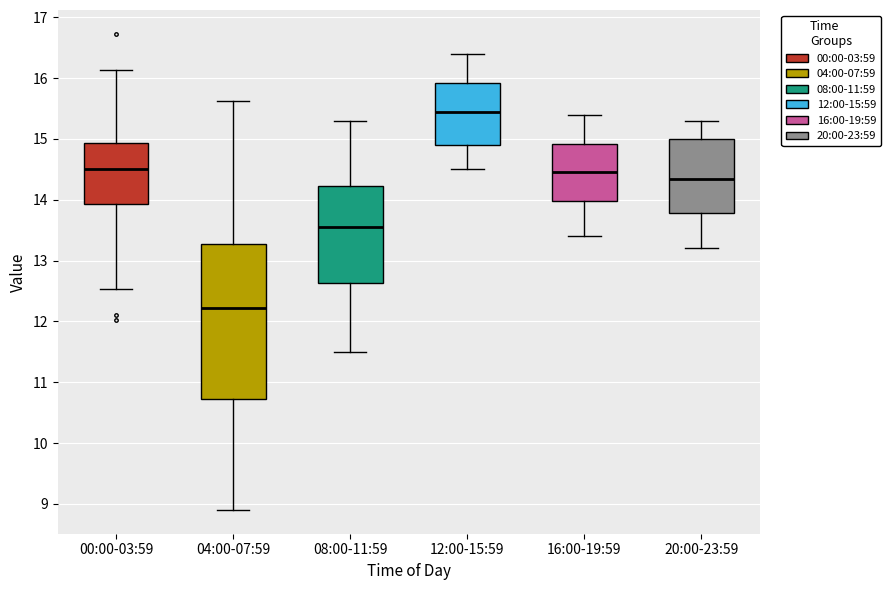

Which box's median line is the highest?

12:00-15:59